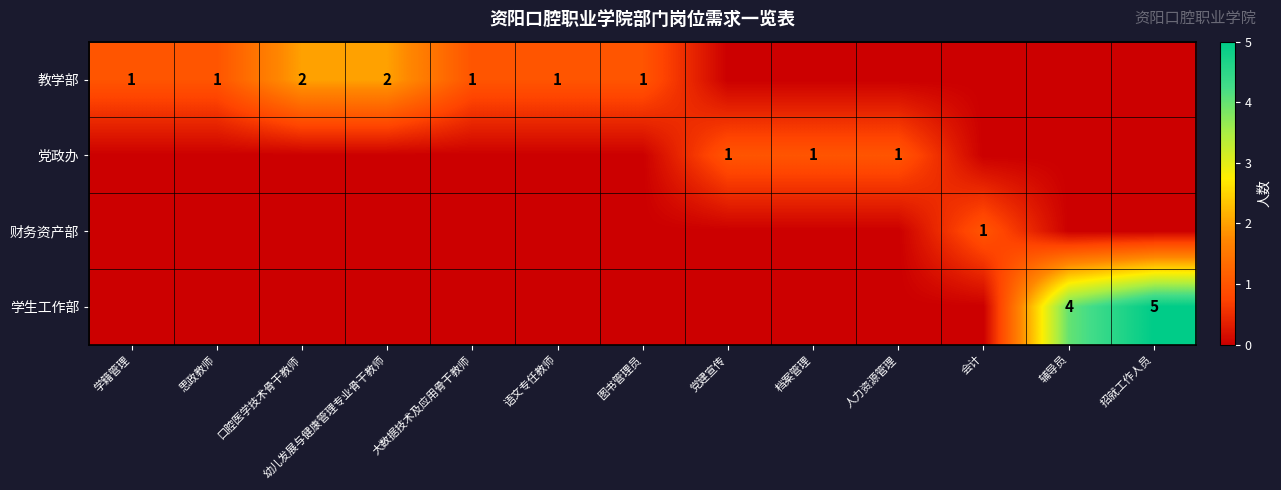

The 党政办 series shows 1 at 人力资源管理. True or false?

True